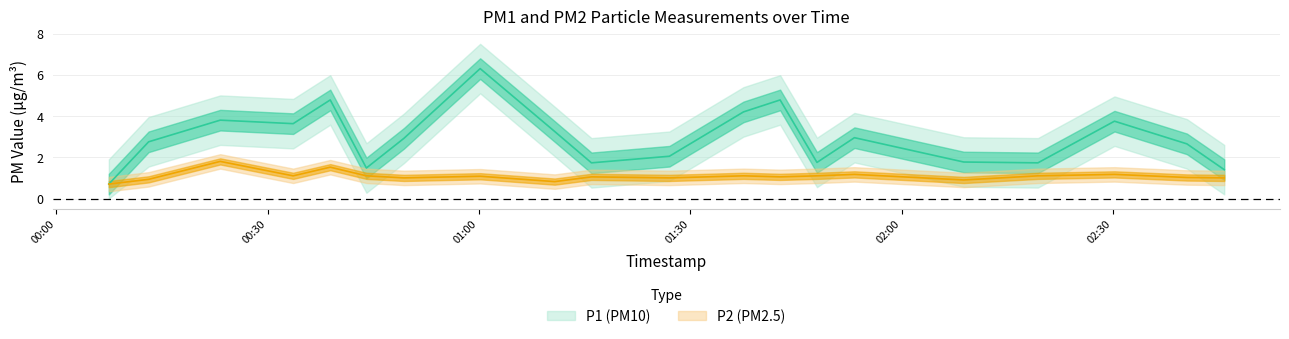

Is the value of P1 at 02:40 greater than the value of P2 at 00:49?

Yes